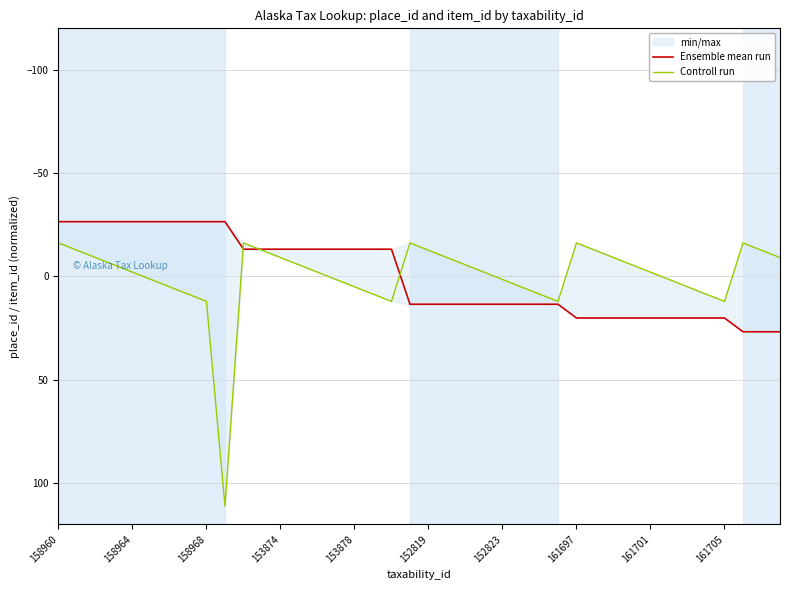

How many values in Controll run are below zero?

23